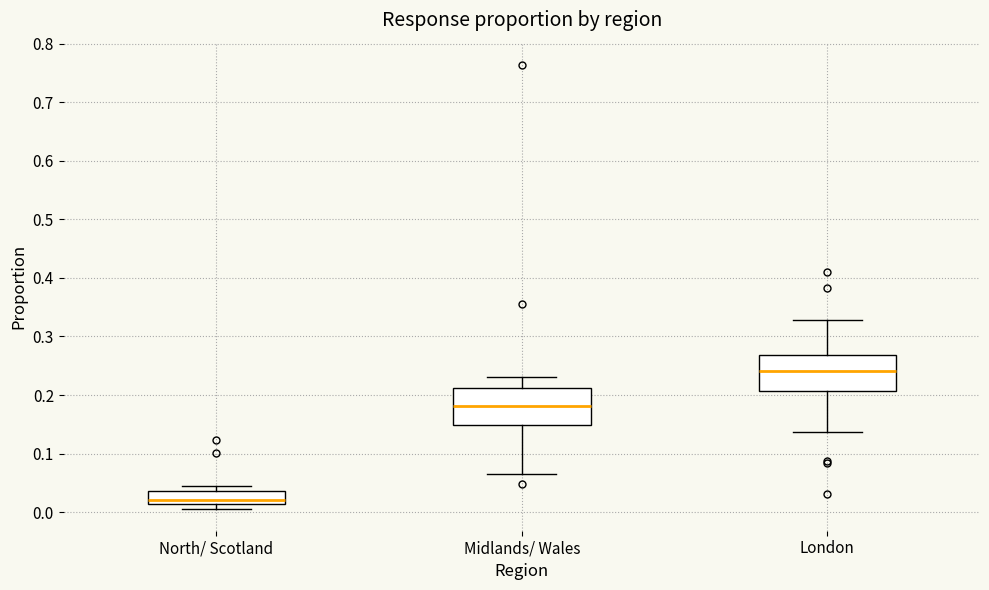

Reading left to right, transcribe this box plot: for each box, give where its median line is, the range the box spans, and where its two whiskers end, as read against the y-axis. The values are not printed on the chart, so give them approximately, as read against the axis.

North/ Scotland: median 0.02, box 0.01 to 0.04, whiskers 0.01 (just below the box's lower edge) to 0.04 (just above the box's upper edge)
Midlands/ Wales: median 0.18, box 0.15 to 0.21, whiskers 0.07 to 0.23
London: median 0.24, box 0.21 to 0.27, whiskers 0.14 to 0.33